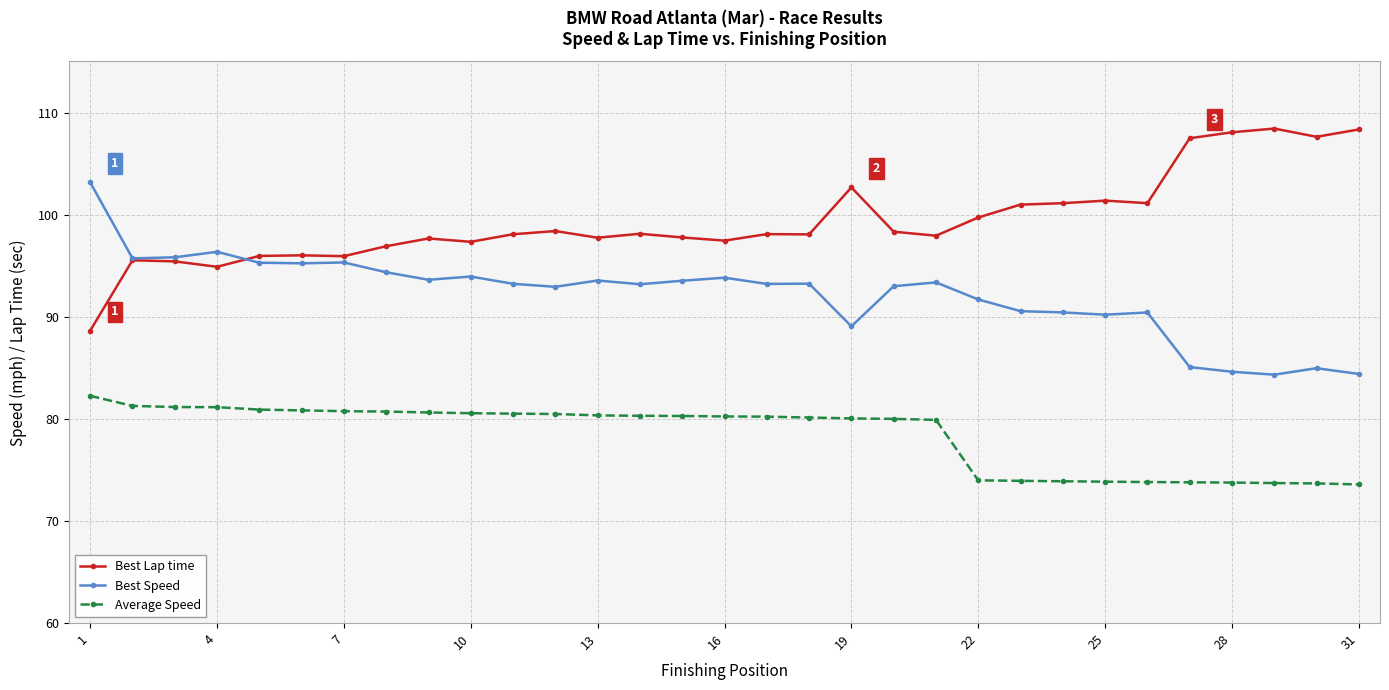

Does the chart display data point markers on the line(s)?

Yes